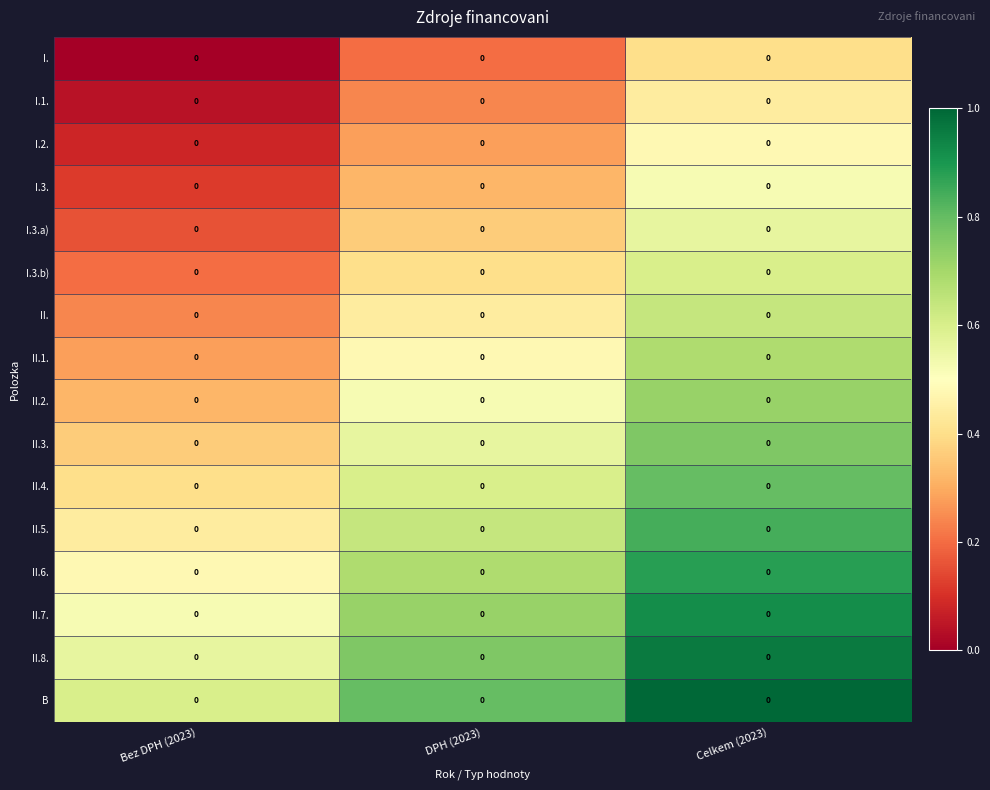

List the labels in order of II. value, smallest first.

Bez DPH (2023), DPH (2023), Celkem (2023)